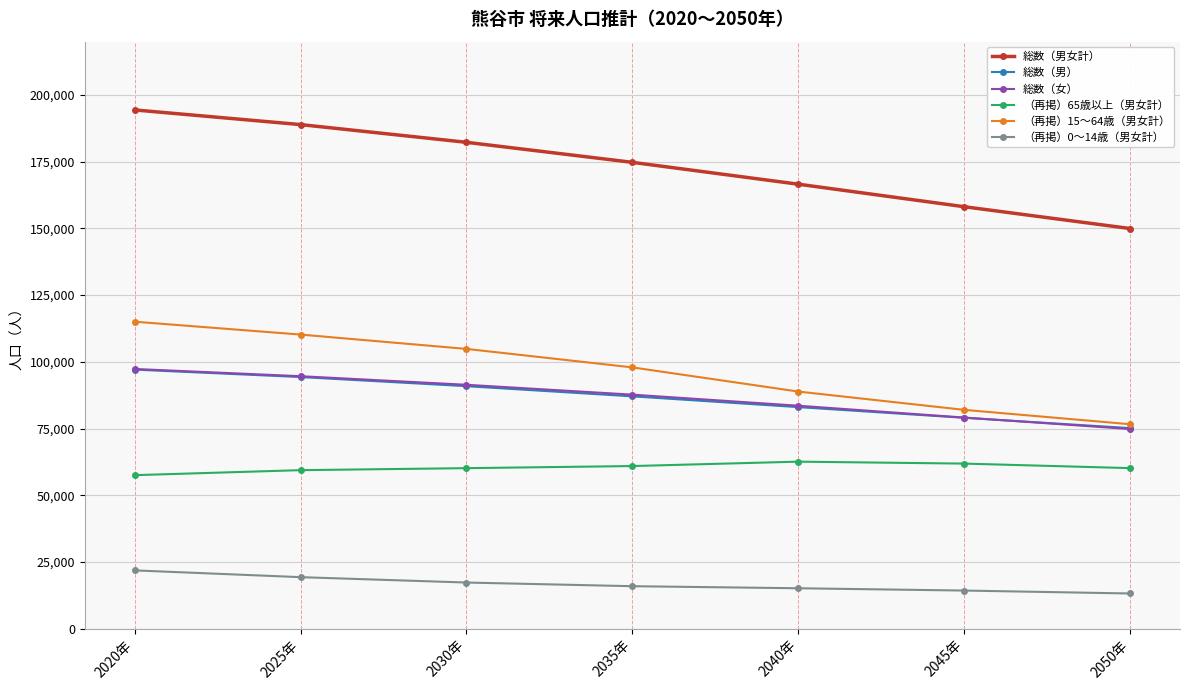

What is the difference between the highest and lowest values at 2030年?

164997